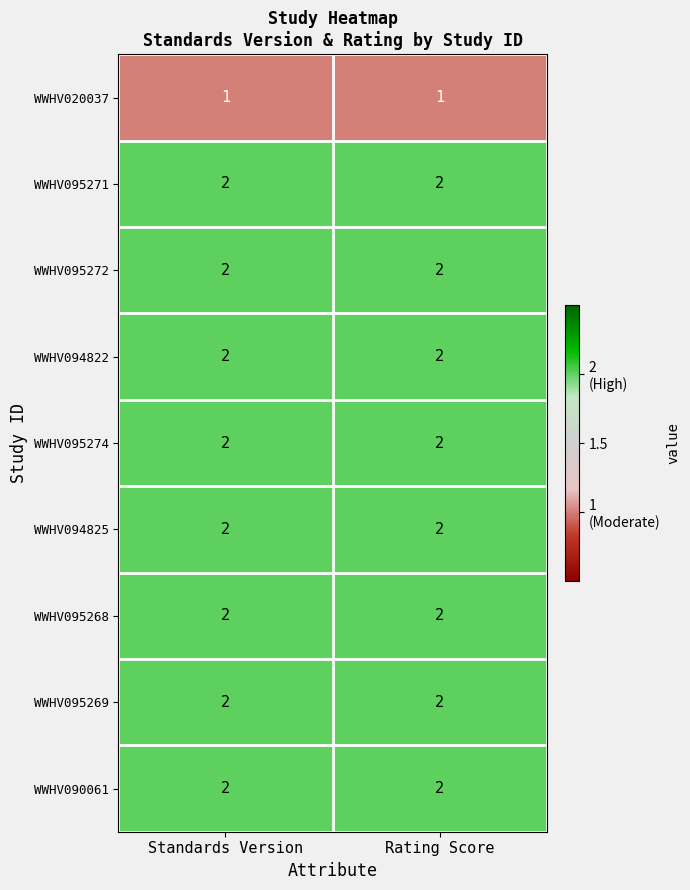

What is the total value across all series at Rating Score?

17